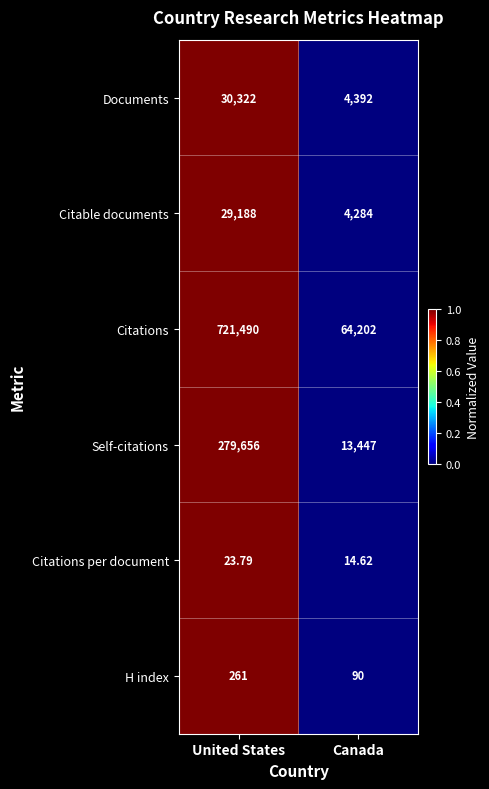

At which category is the sum across all series the highest?

United States